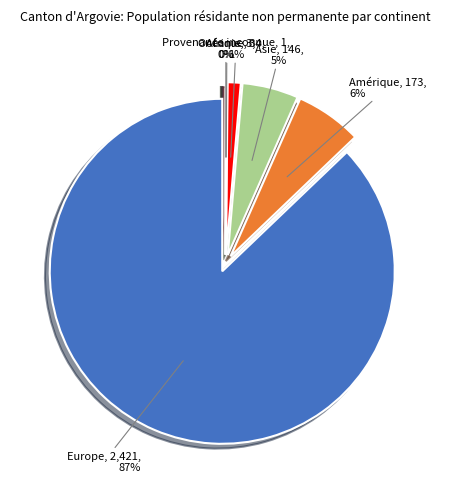

Does Europe account for over 50% of the chart?

Yes